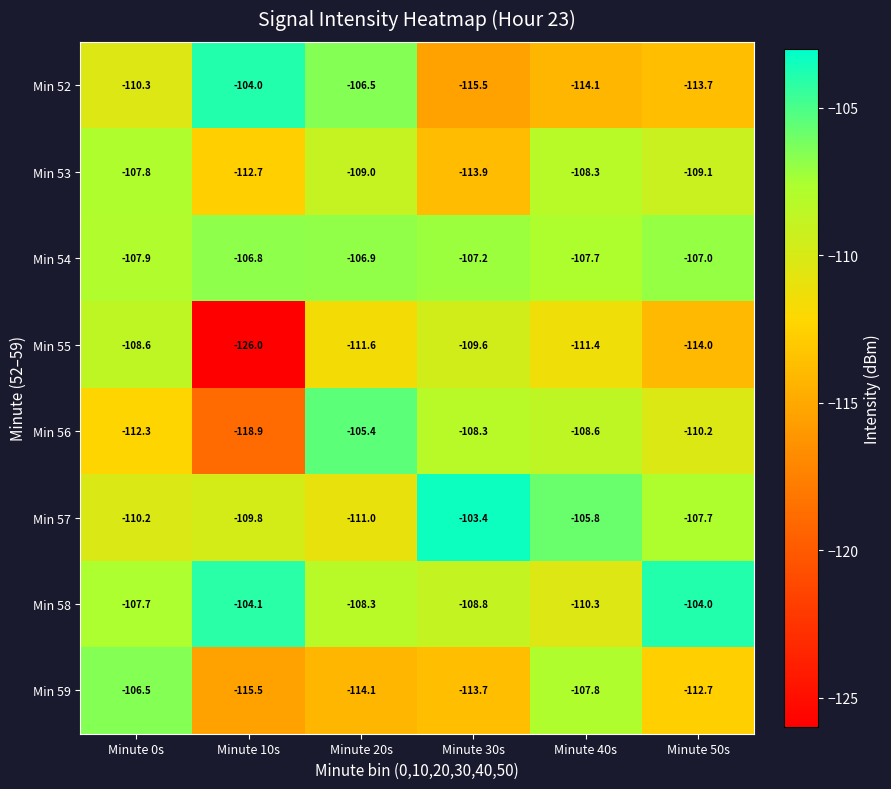

What is the maximum value for Min 56?

-105.4